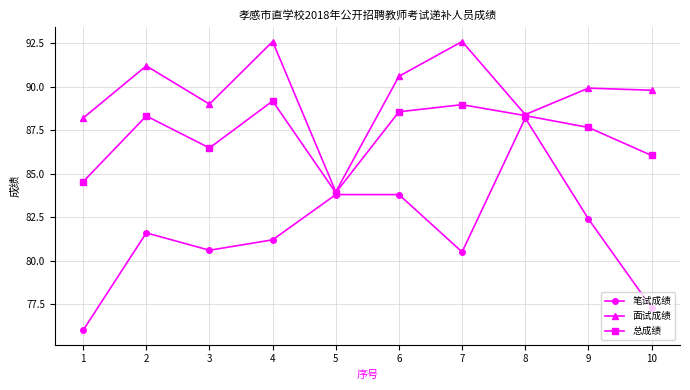

Read the 面试成绩 value at 1.

88.2